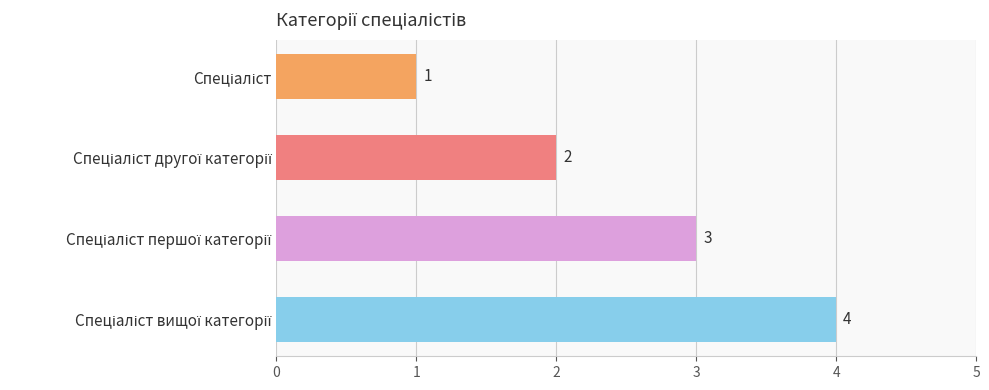

What is the value of the 4th bar from the top?

4